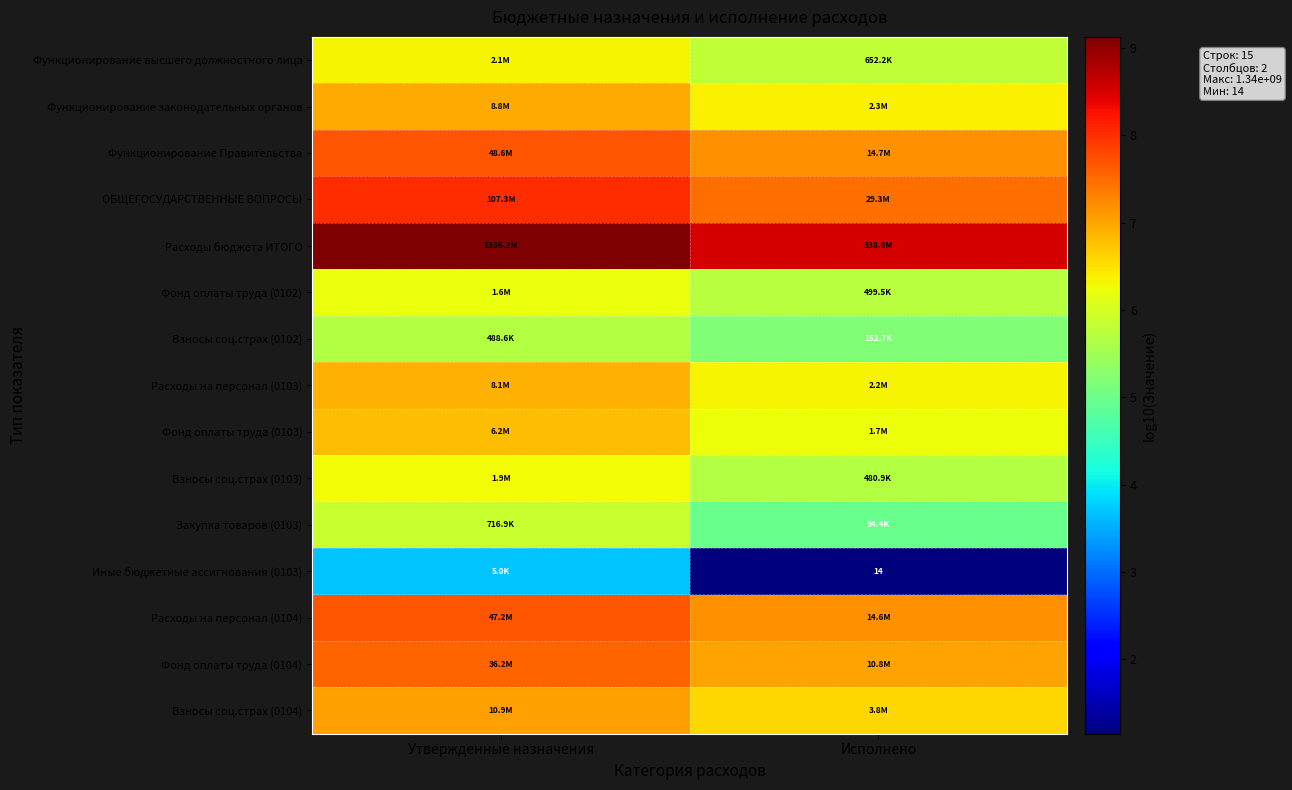

What is the difference between the Взносы соц.страх (0103) values at Исполнено and Утвержденные назначения?

0.6